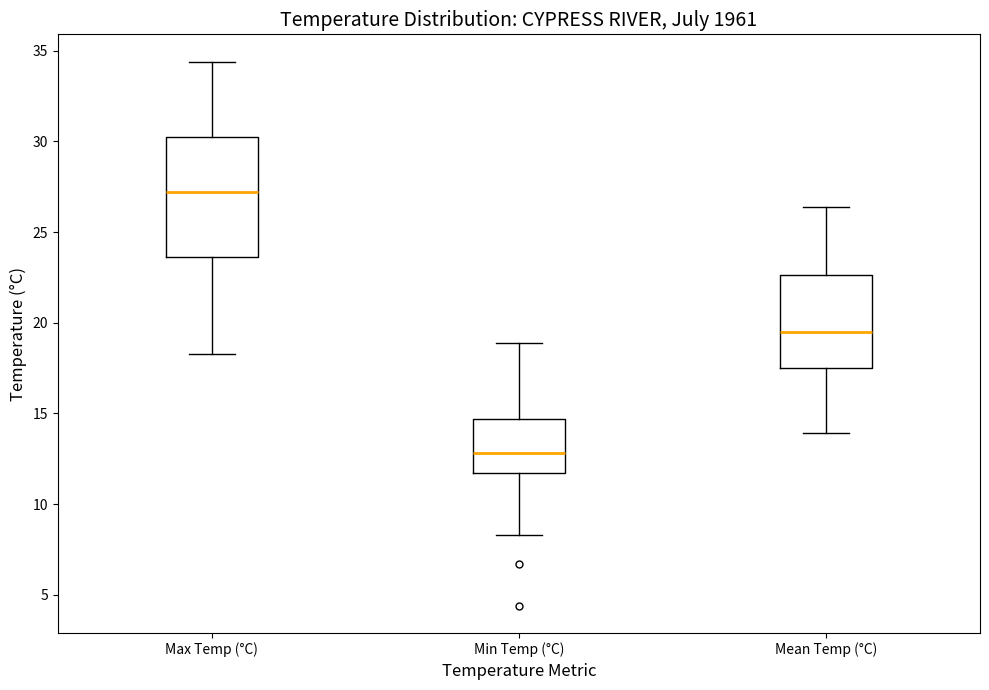

Where does the median line of the box for Mean Temp (°C) sit on the y-axis? The values are not printed on the chart, so give them approximately, as read against the axis.

19.5